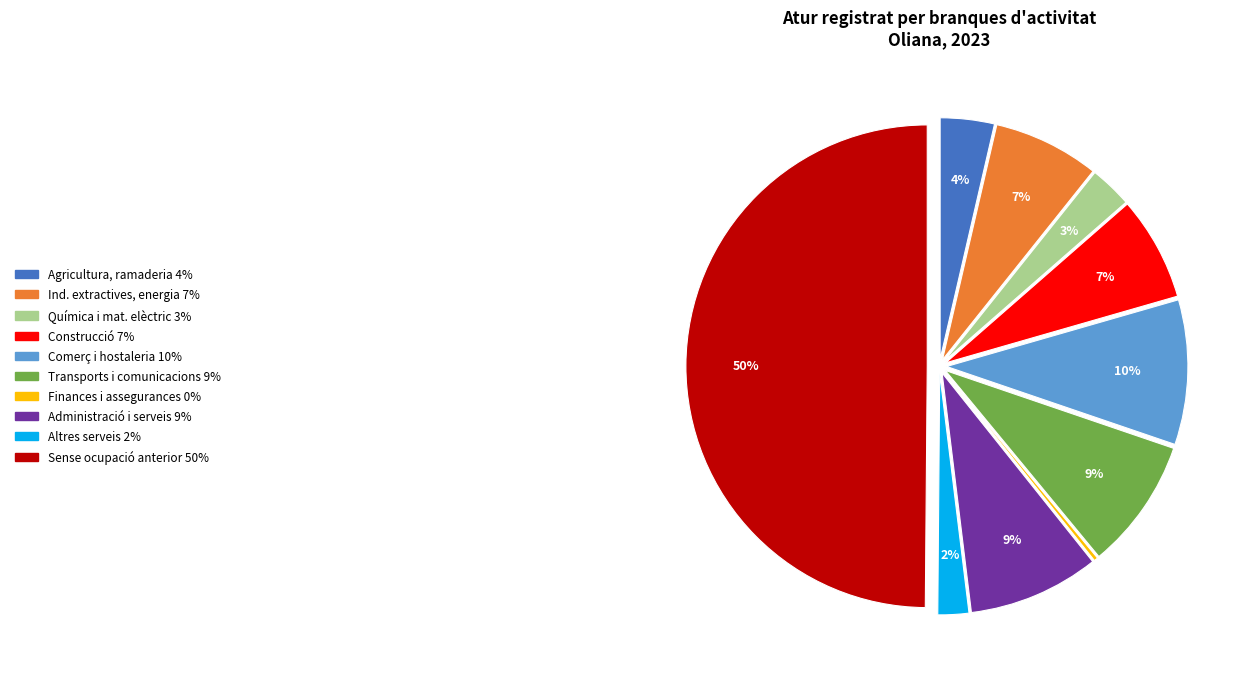

To the nearest percent, what is the average slice percentage?

10%